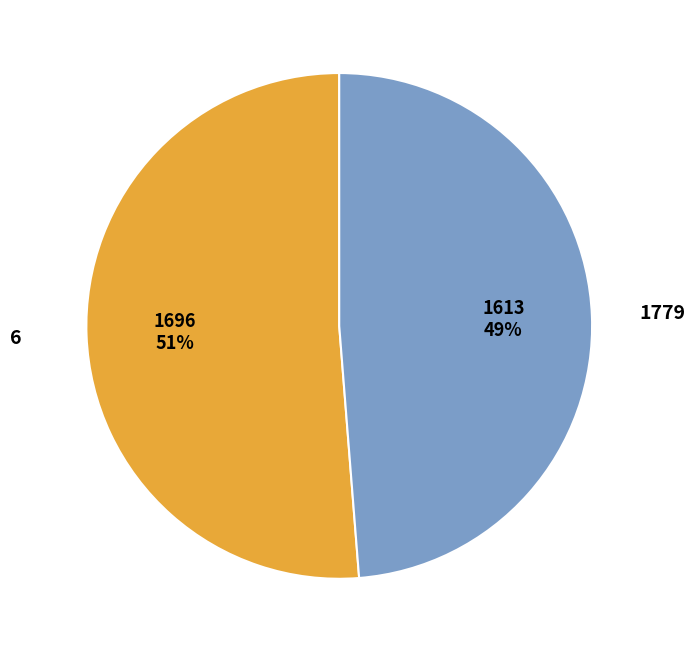

Is it true that 6 is 58% of the pie?

False